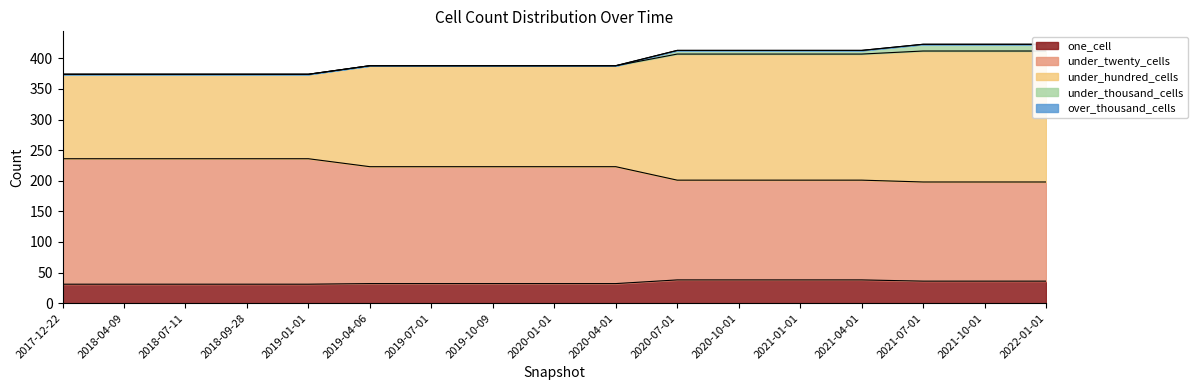

The value of one_cell at 2019-01-01 is 31. True or false?

True